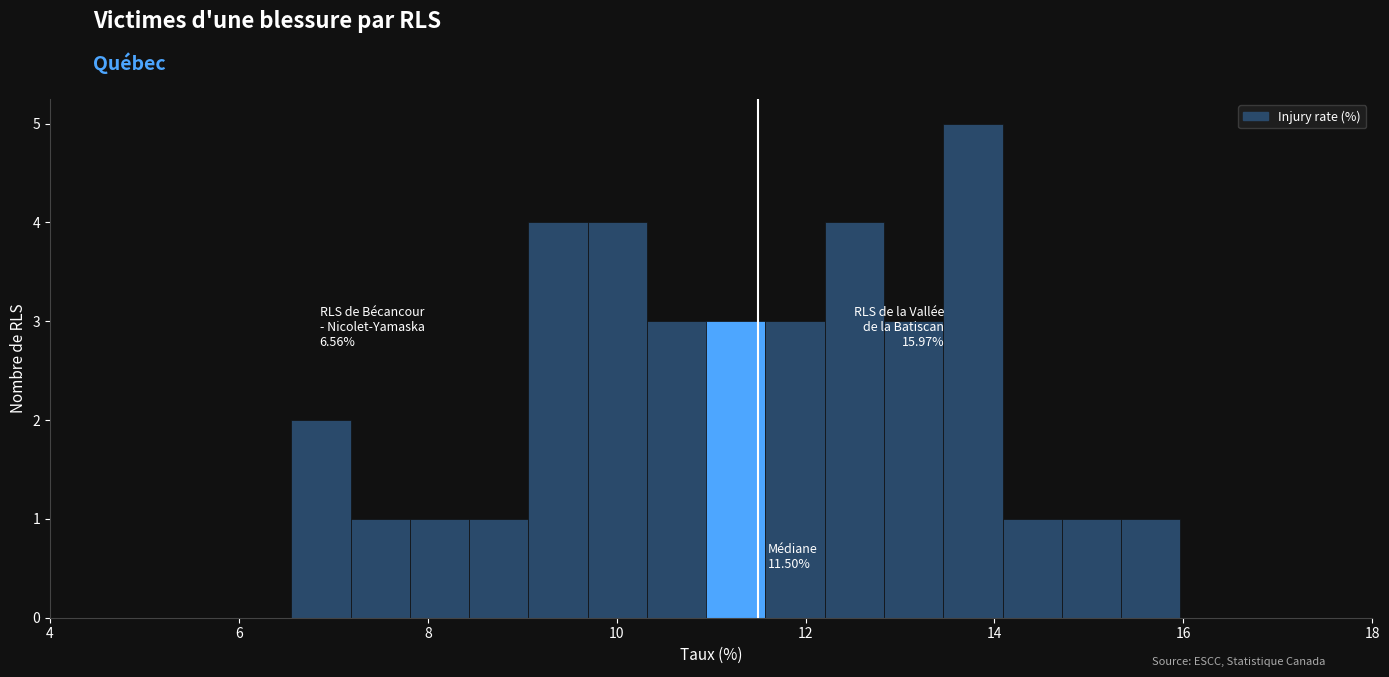

Around what value on the x-axis is the tallest bar? Give the approximate position of its centre, as read against the axis.

13.8